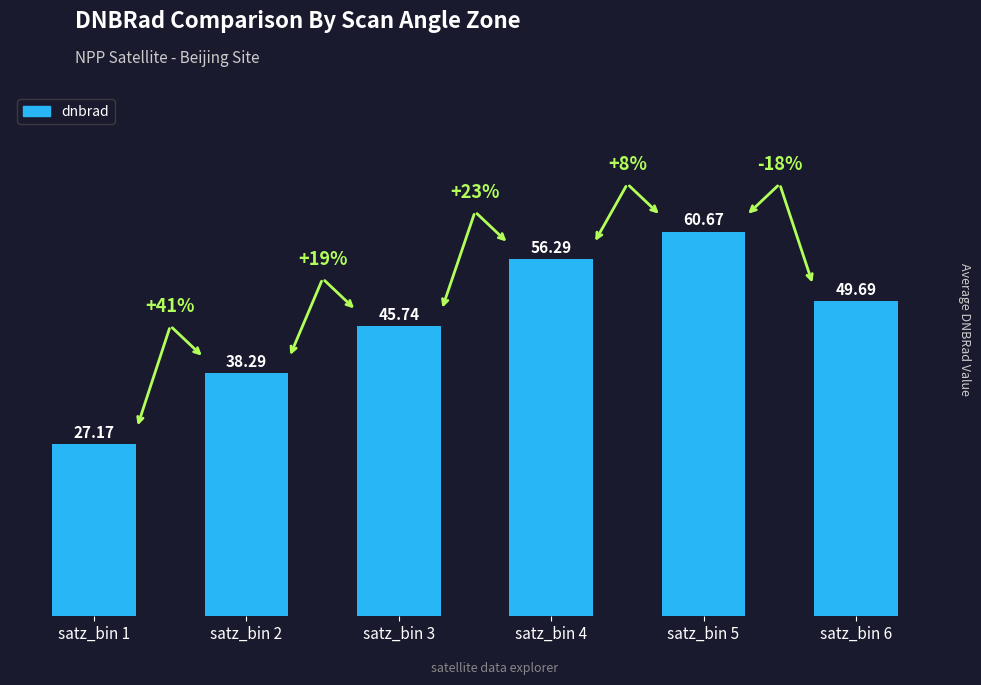

How many values exceed 49?

3